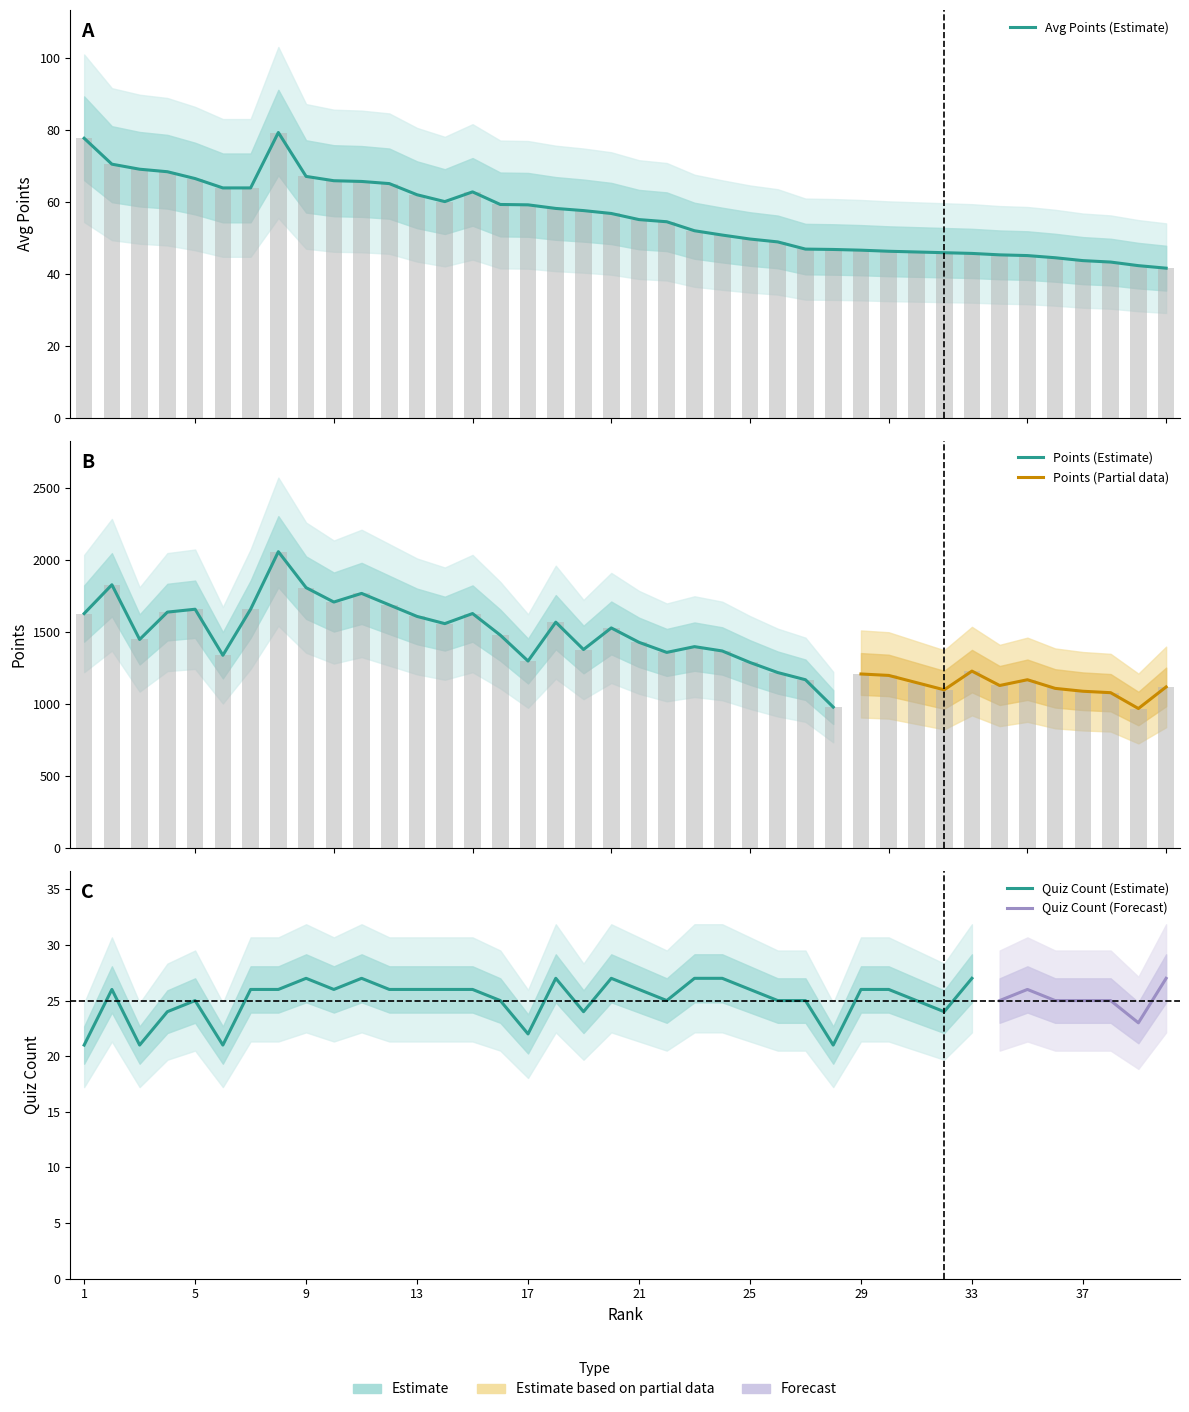

The chart shows a value of 91.3 at 18. True or false?

False